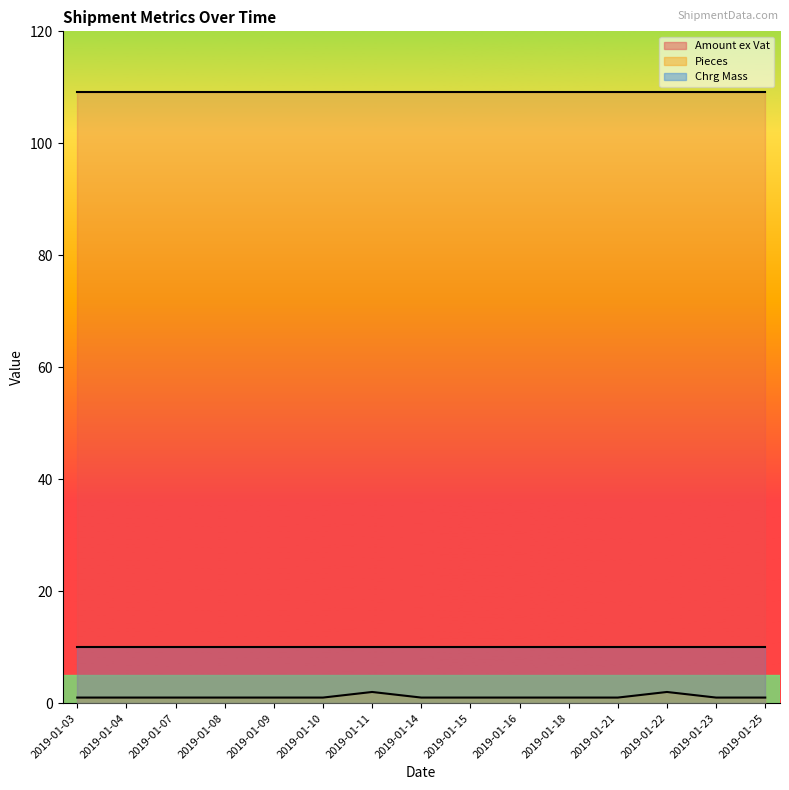

Which label corresponds to the smallest value in the chart?

2019-01-03